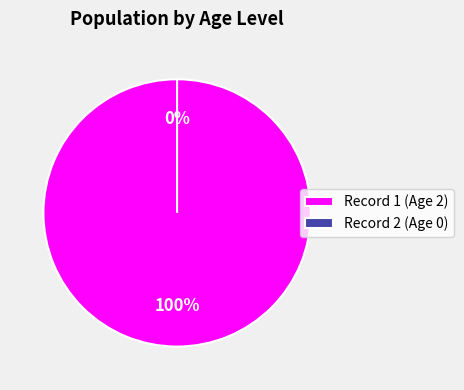

Which slice is the smallest?

2